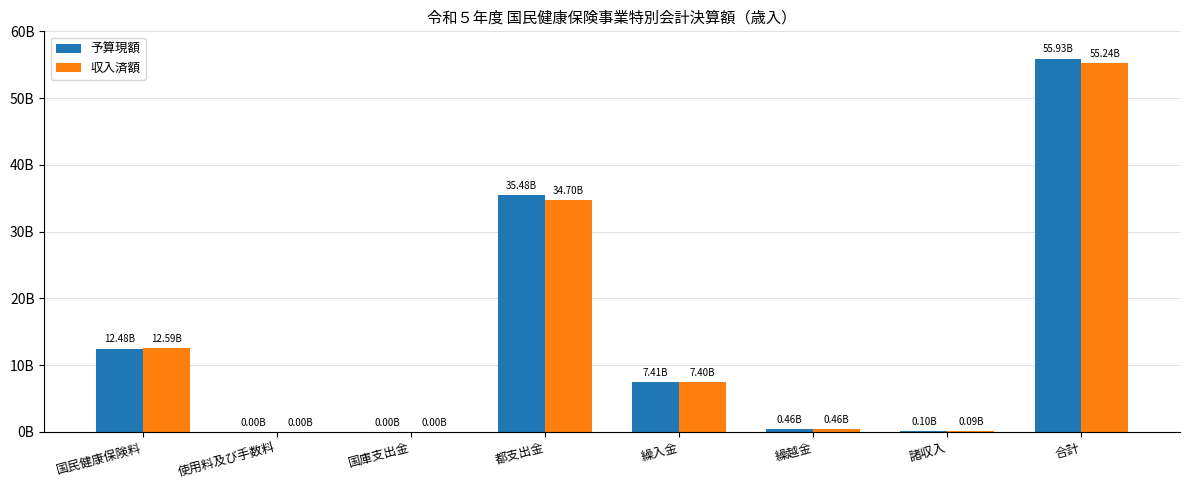

Which category has the lowest value across all series?

使用料及び手数料